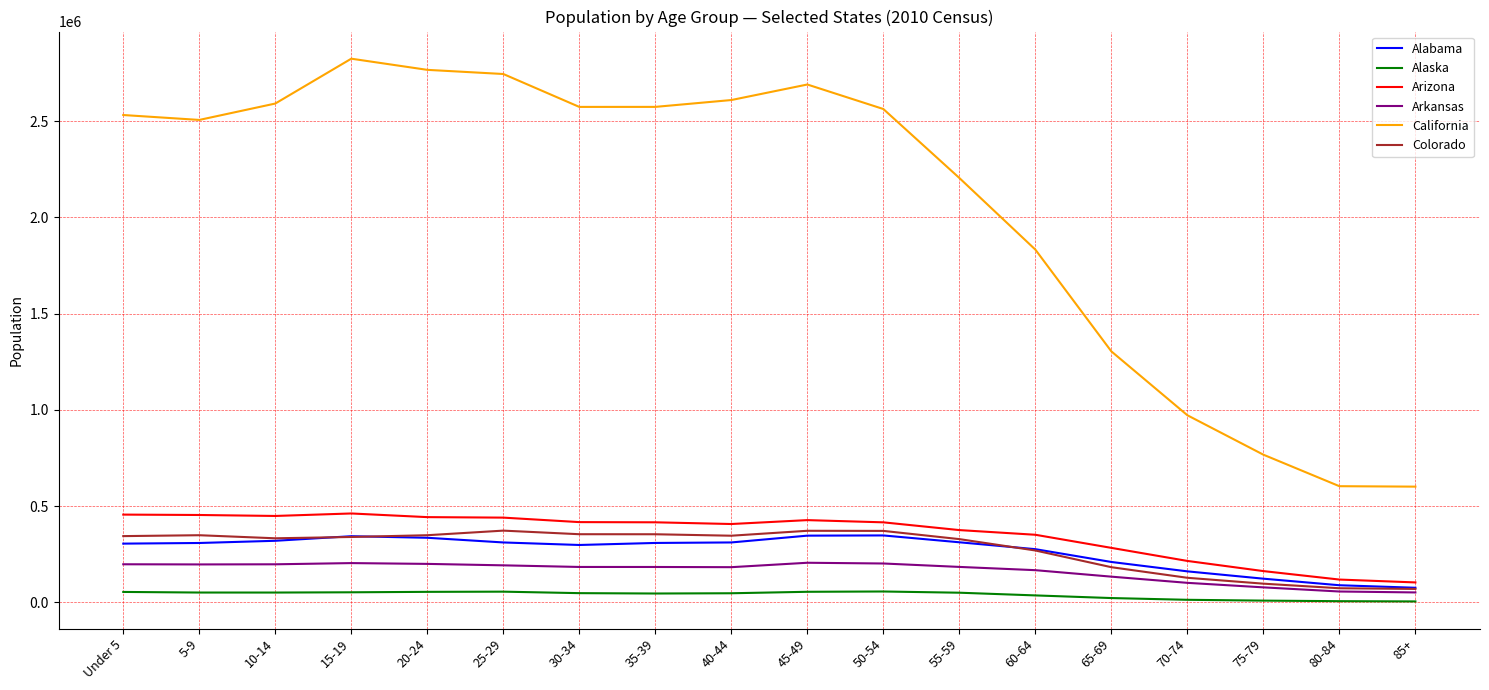

Which series has the largest total across all categories?

California